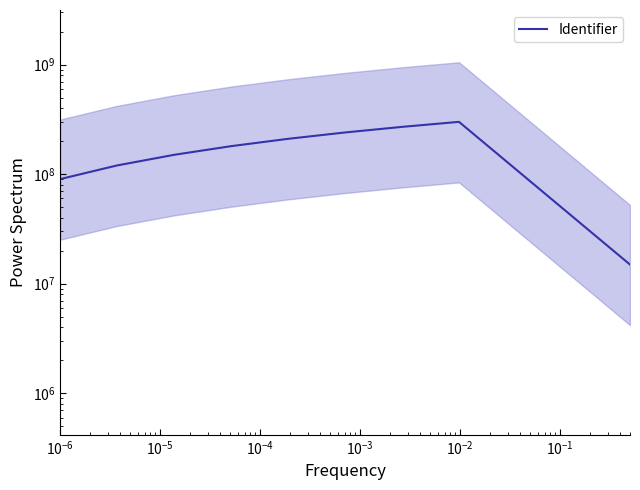

What is the value of the 3rd point from the left?

150000000.0